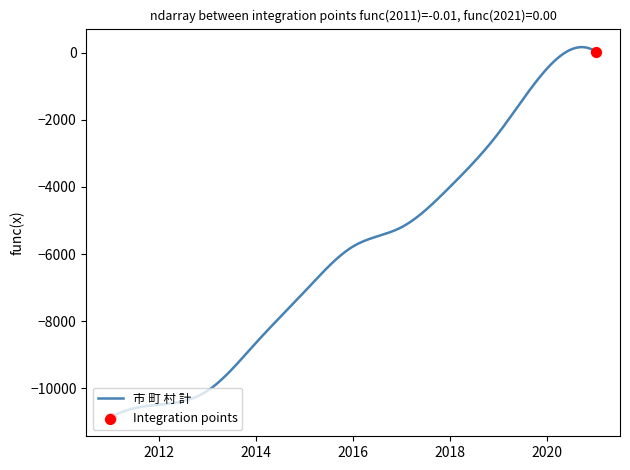

What is the difference between the maximum and minimum values?

11033.1